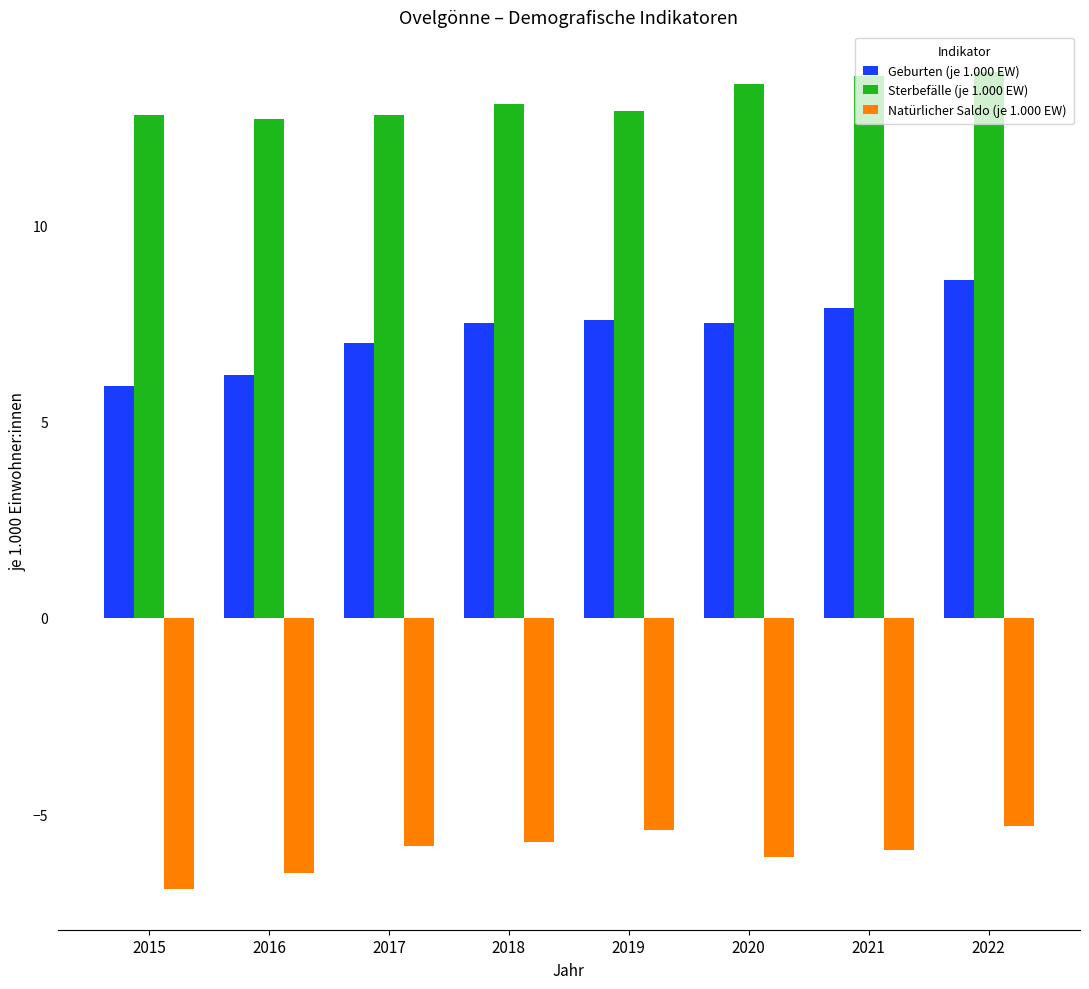

At which label does Geburten (je 1.000 EW) reach its minimum?

2015